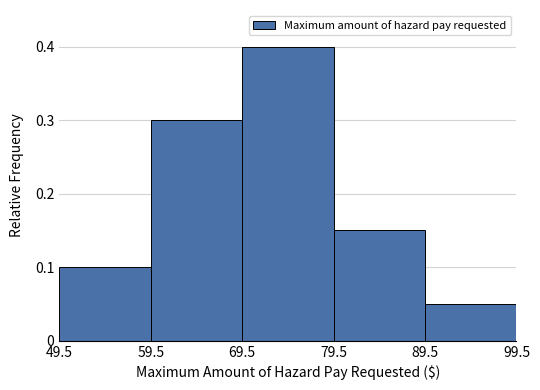

Reading left to right, list every bar in this chart as the range it spans on the x-axis followed by its height. The values are not printed on the chart, so give them approximately, as read against the axis.

49.5 to 59.5: 0.10
59.5 to 69.5: 0.30
69.5 to 79.5: 0.40
79.5 to 89.5: 0.15
89.5 to 99.5: 0.05